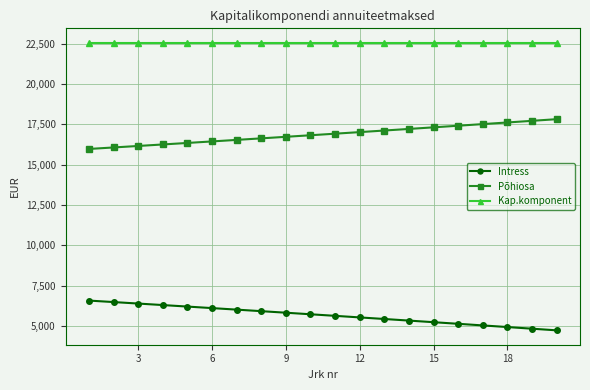

Which series has the largest total across all categories?

Kap.komponent